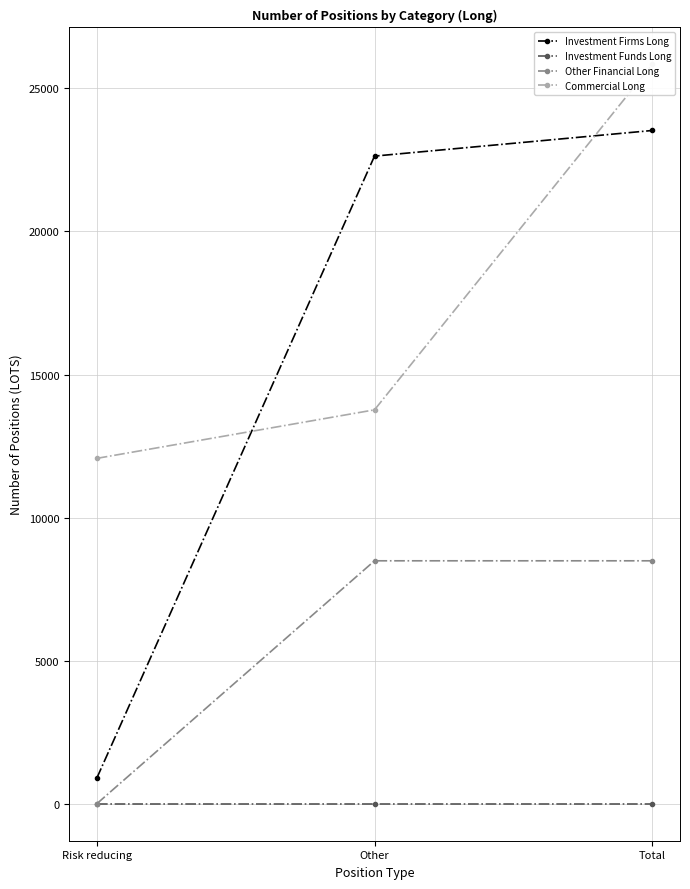

Reading left to right, transcribe all the data shown in this chart.

Investment Firms Long: 895.1	22634.3	23529.5
Investment Funds Long: 0.0	0.0	0.0
Other Financial Long: 0.0	8490.9	8490.9
Commercial Long: 12070.6	13766.8	25837.5